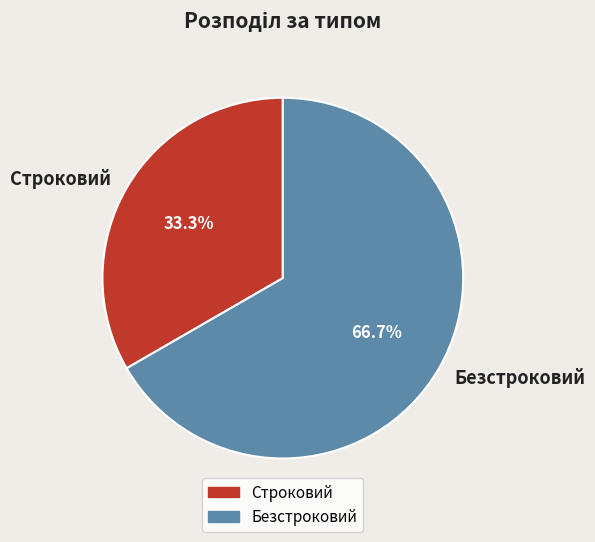

To the nearest percent, what is the combined percentage of Безстроковий and Строковий?

100%